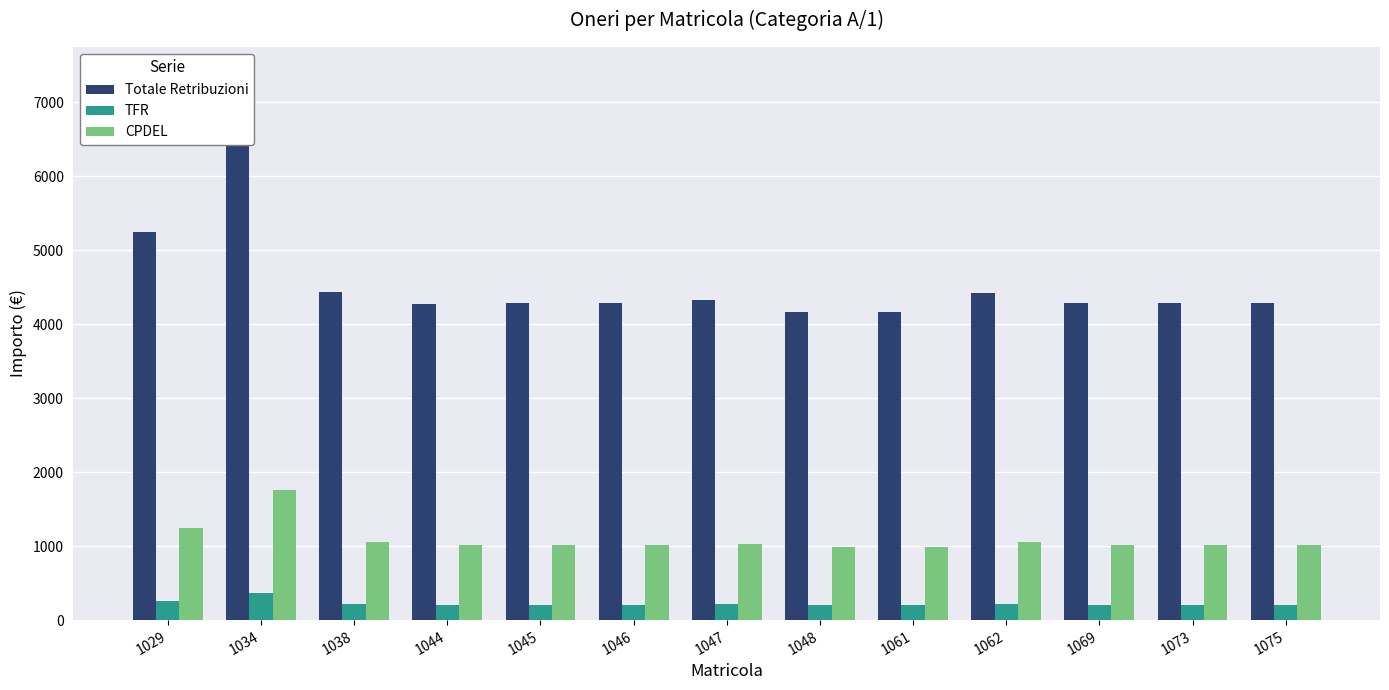

Read the Totale Retribuzioni value at 1048.

4160.1